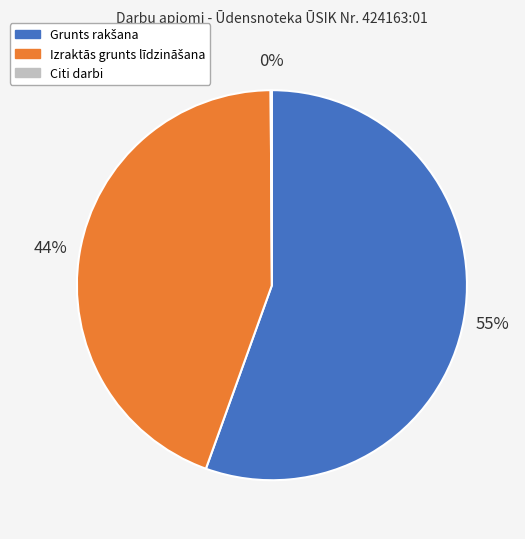

To the nearest percent, what is the average slice percentage?

33%